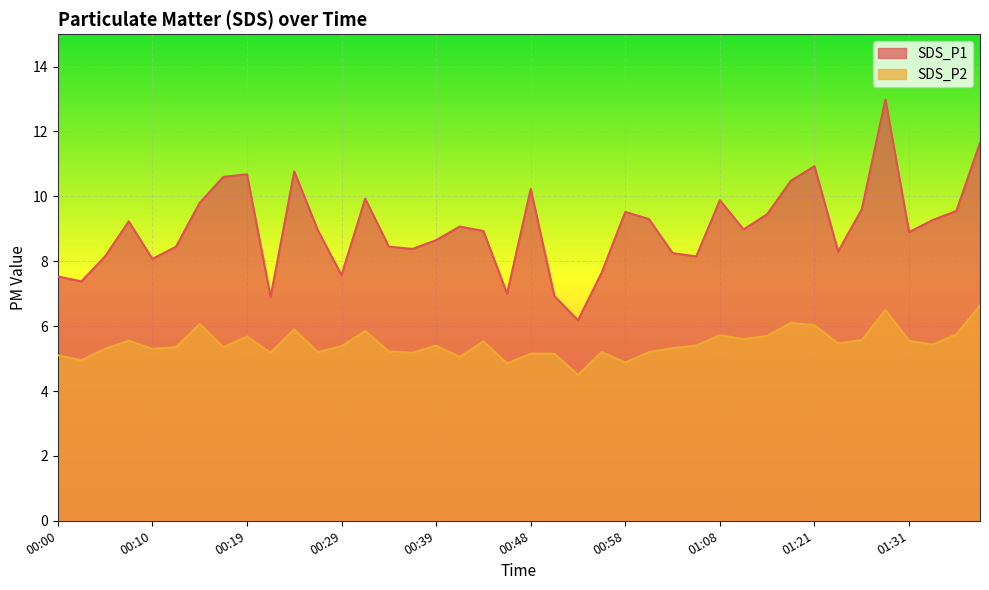

What are all the series names shown in the legend?

SDS_P1, SDS_P2